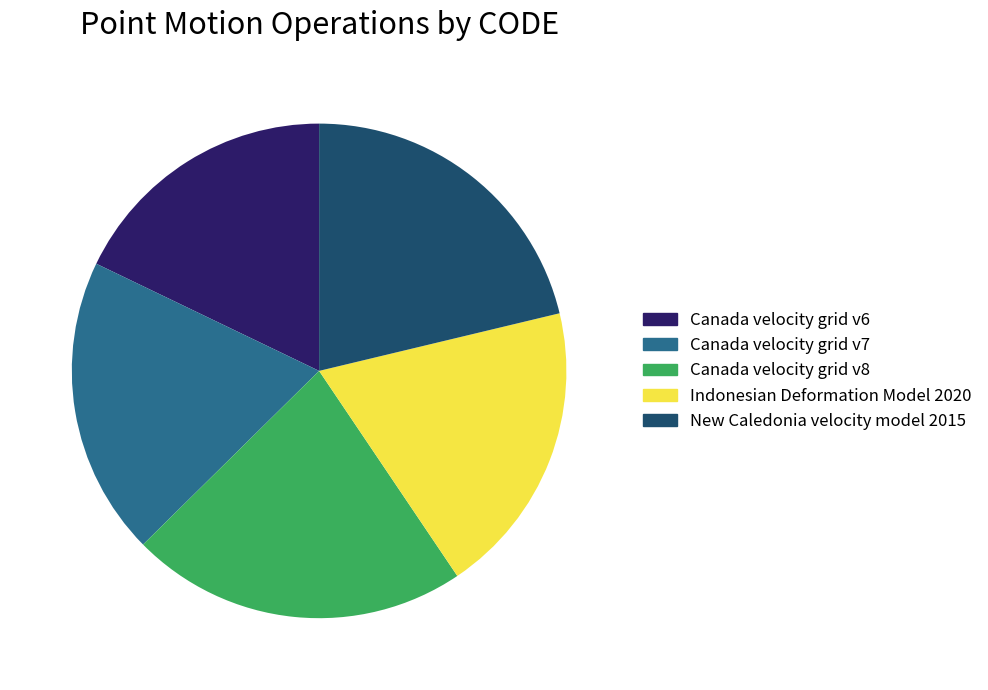

What is the largest slice in the pie chart?

Canada velocity grid v8